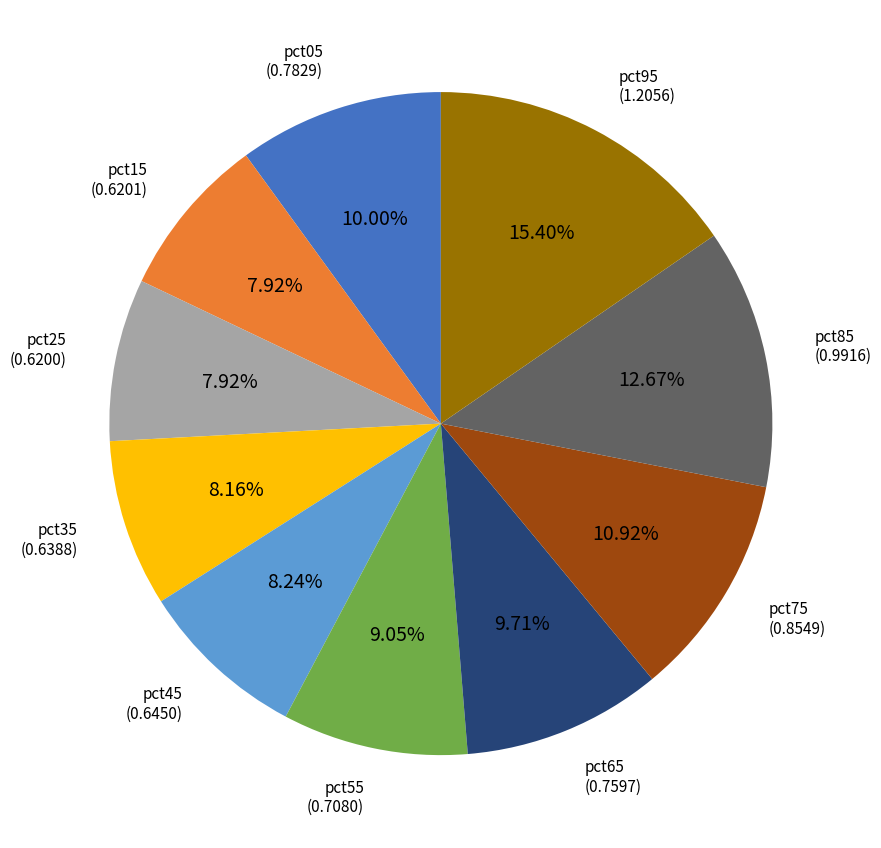

Does any single category account for the majority?

No